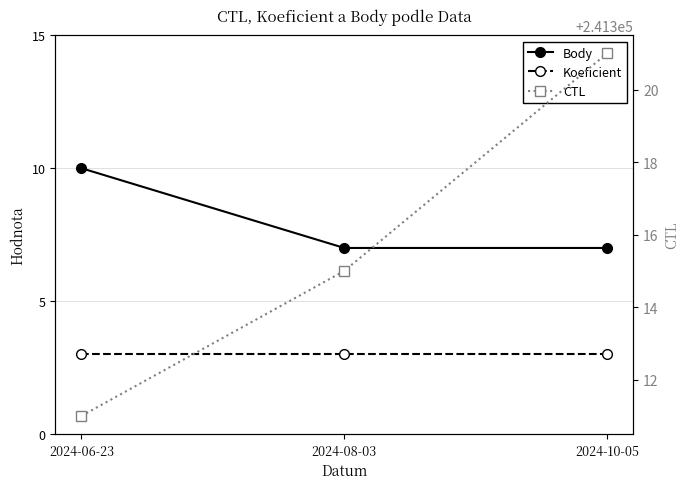

Reading left to right, what are all the values shown in this chart?

Body: 10	7	7
Koeficient: 3	3	3
CTL: 241311	241315	241321